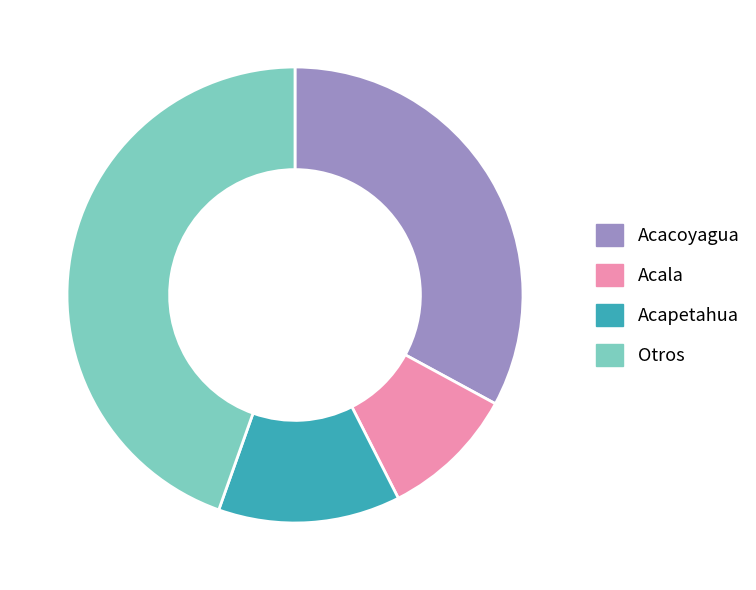

How many segments does this pie chart have?

4